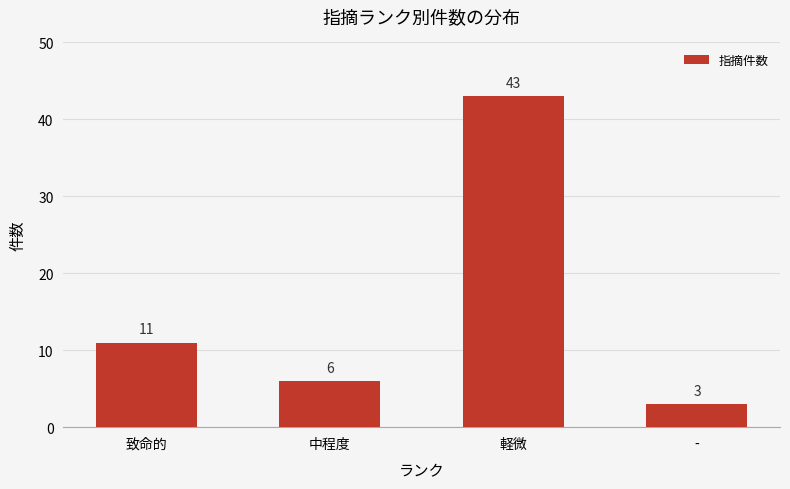

Is it true that the value at 致命的 is 16?

False